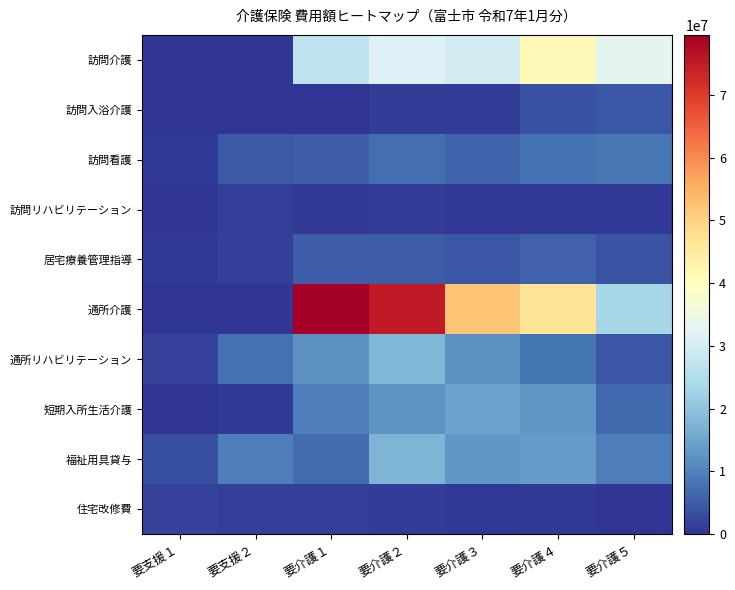

At how many categories does at least one series exceed 23321590?

5